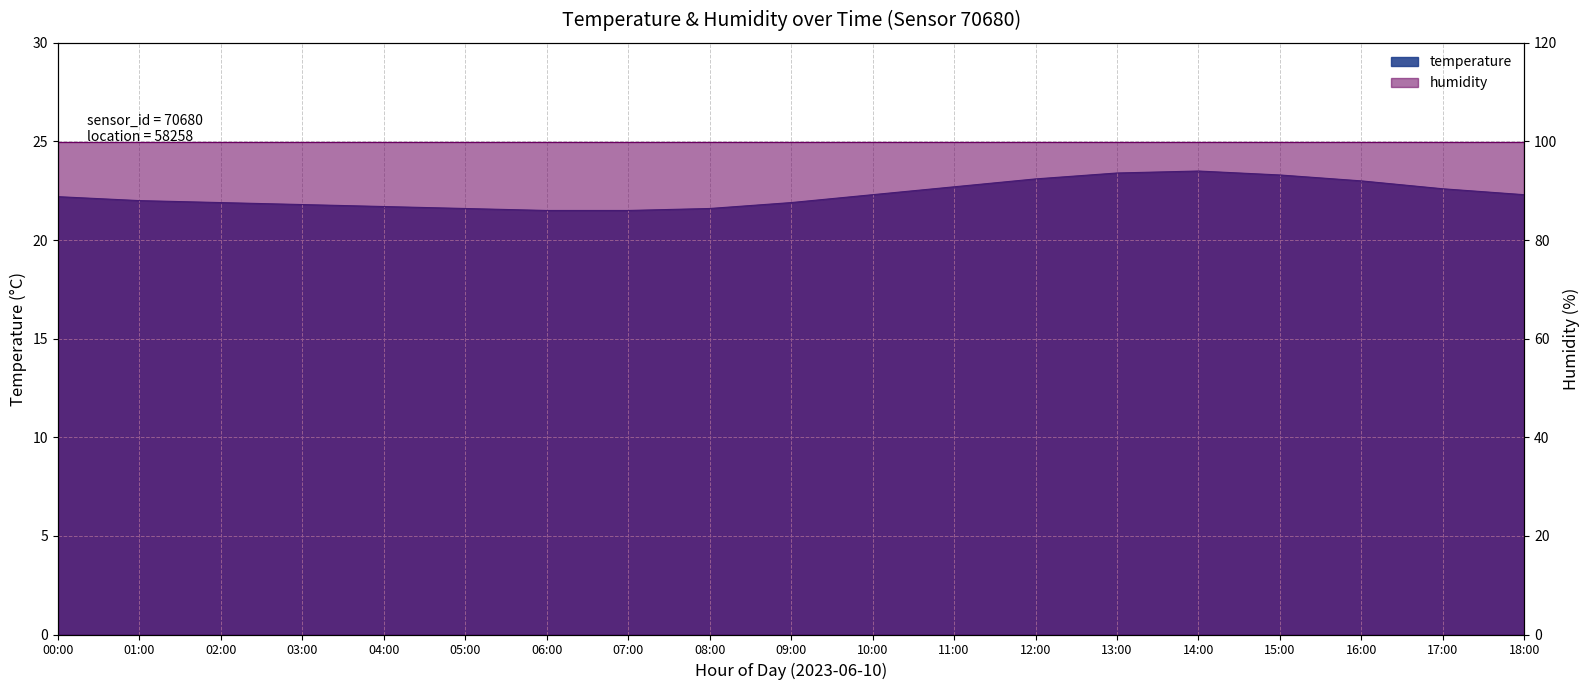

What is the maximum value shown in the chart?

23.5